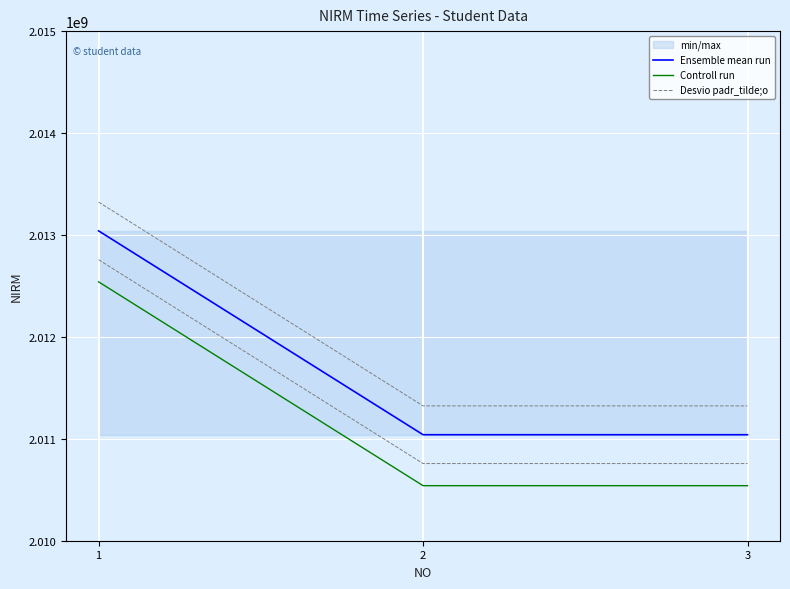

What is the difference between the maximum and minimum values in the Desvio padr_tilde;o series?

1999977.0